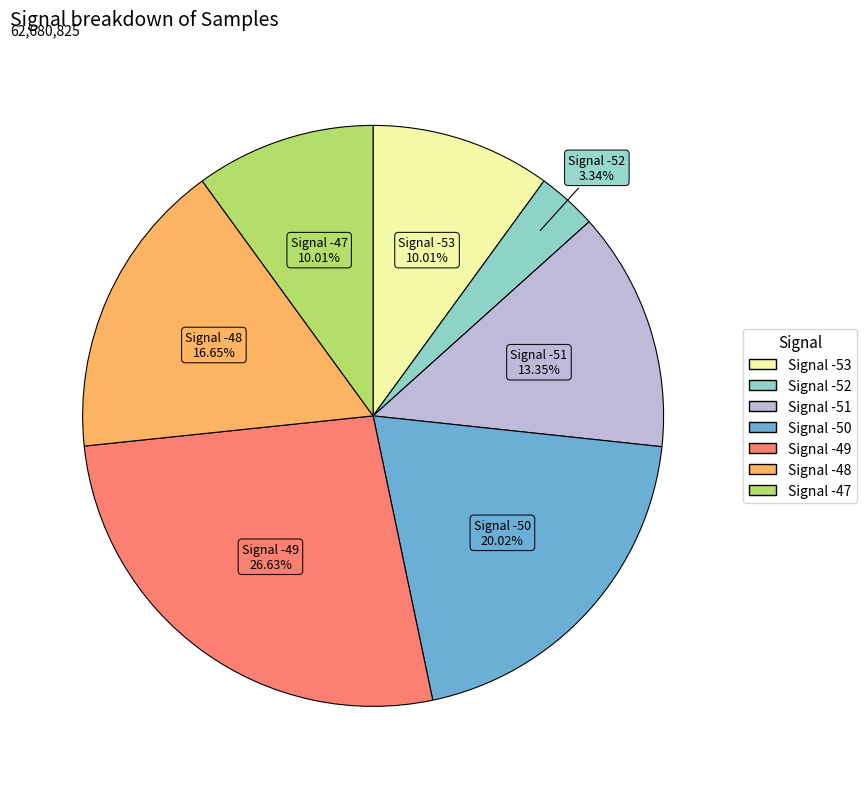

Is there any slice that represents more than half of the pie?

No